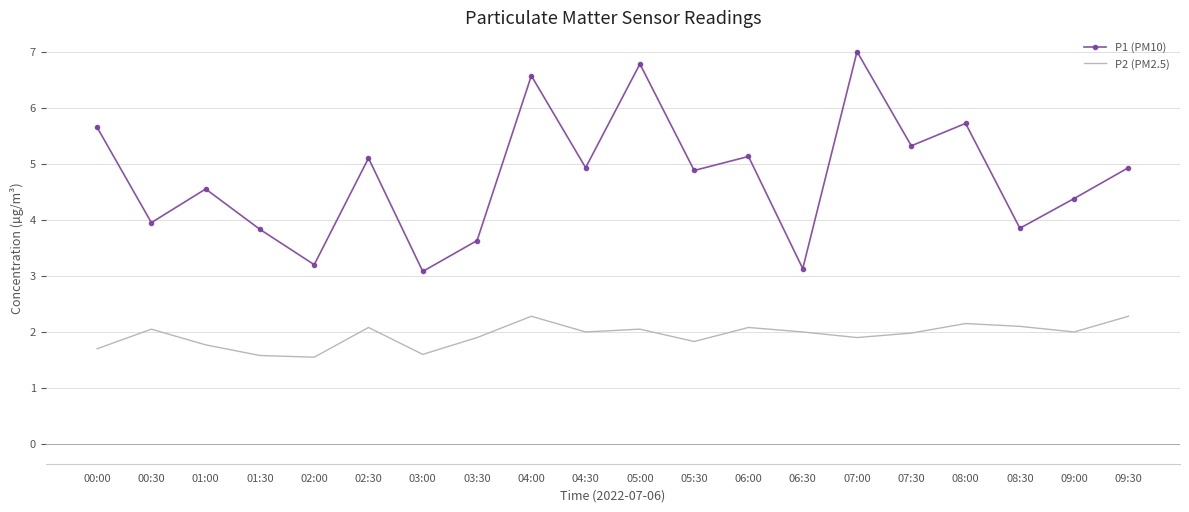

Which series has the widest spread of values?

P1 (PM10)